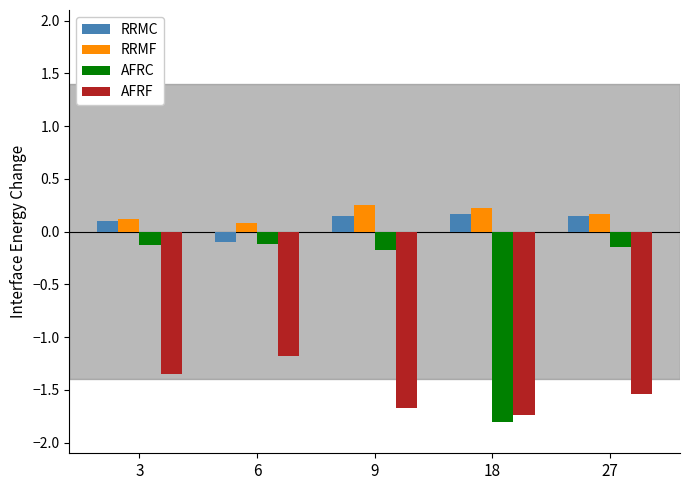

At how many categories does at least one series exceed -1?

5